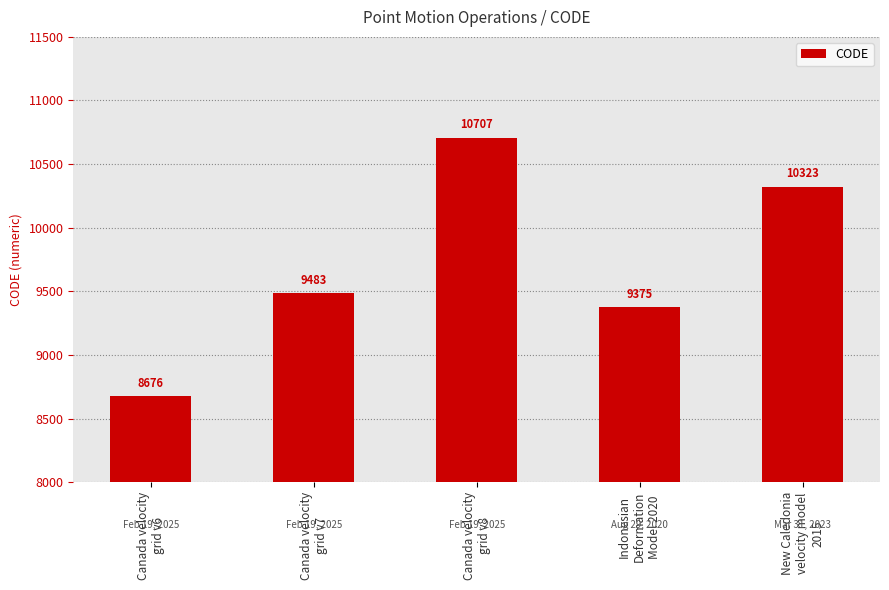

At which category does the chart reach its minimum across all series?

Canada velocity
grid v6